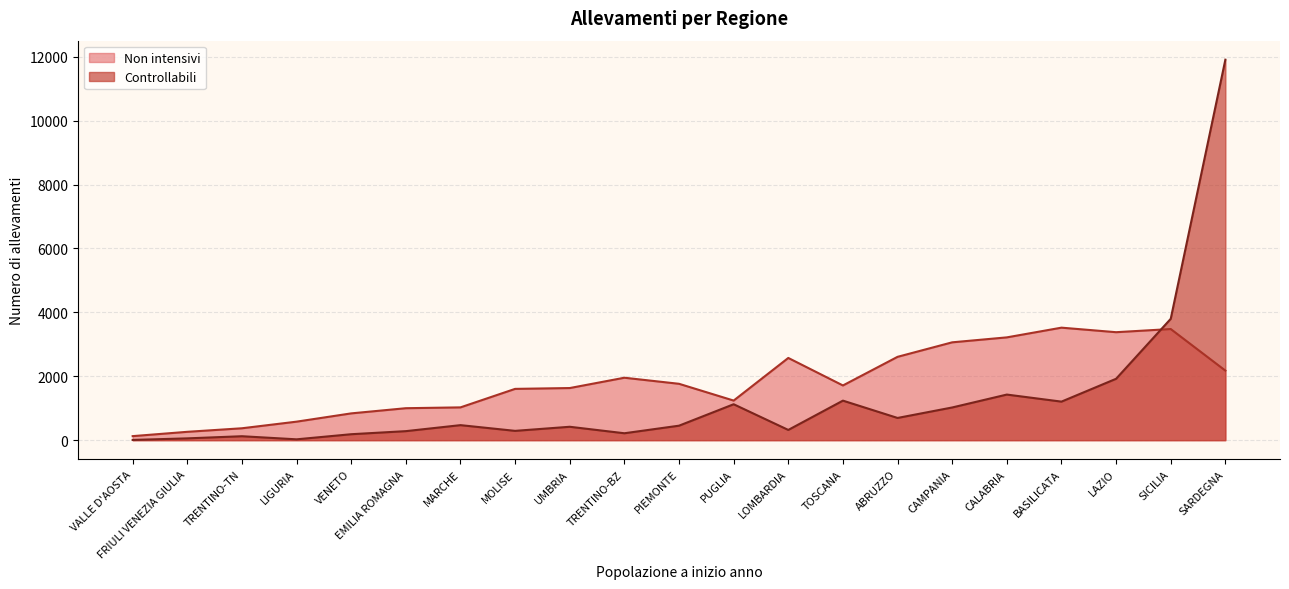

True or false: Non intensivi and Controllabili intersect in this chart.

True